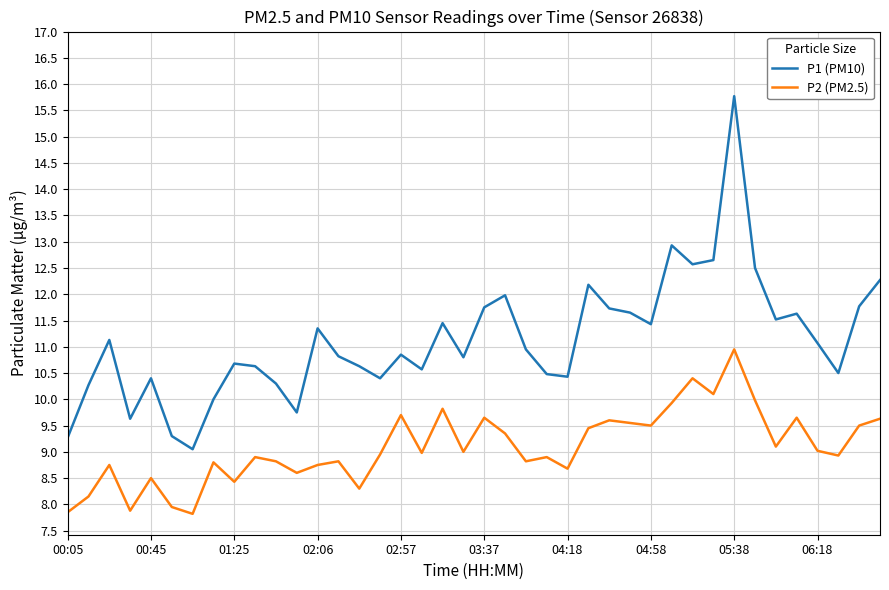

Which series has the largest range (max minus min)?

P1 (PM10)